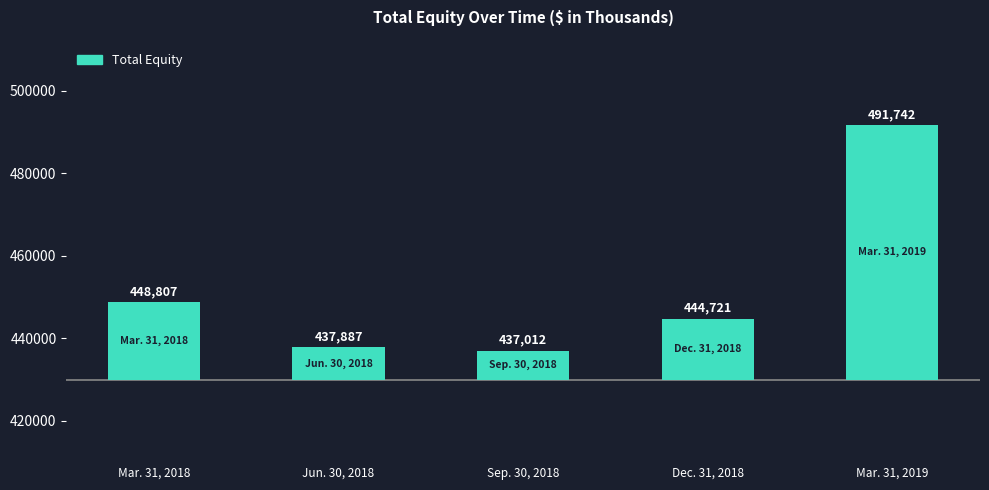

Which has a higher value, Mar. 31, 2019 or Jun. 30, 2018?

Mar. 31, 2019